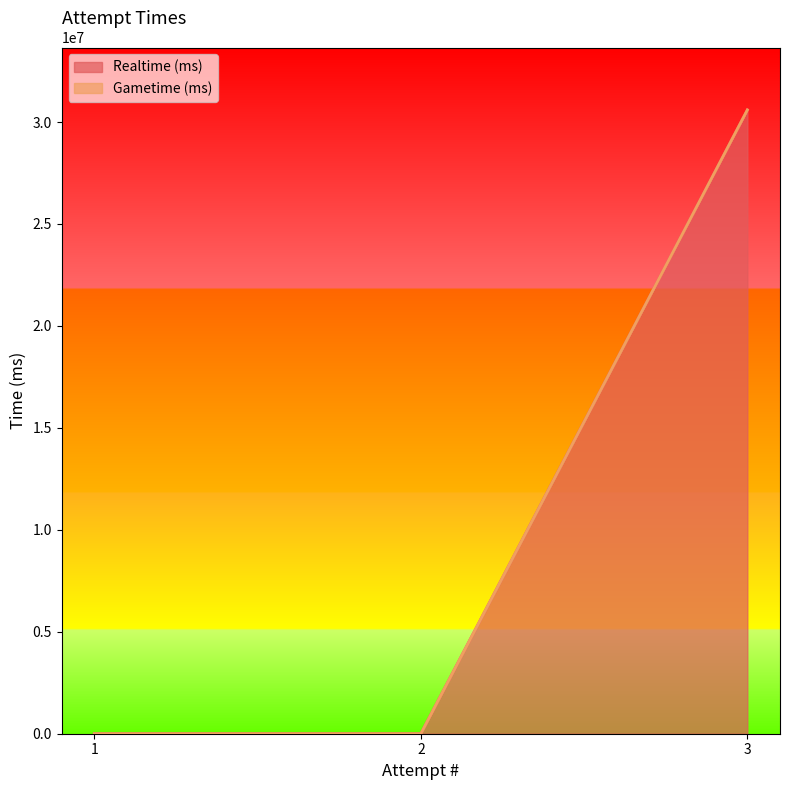

What is the maximum value shown in the chart?

30596000